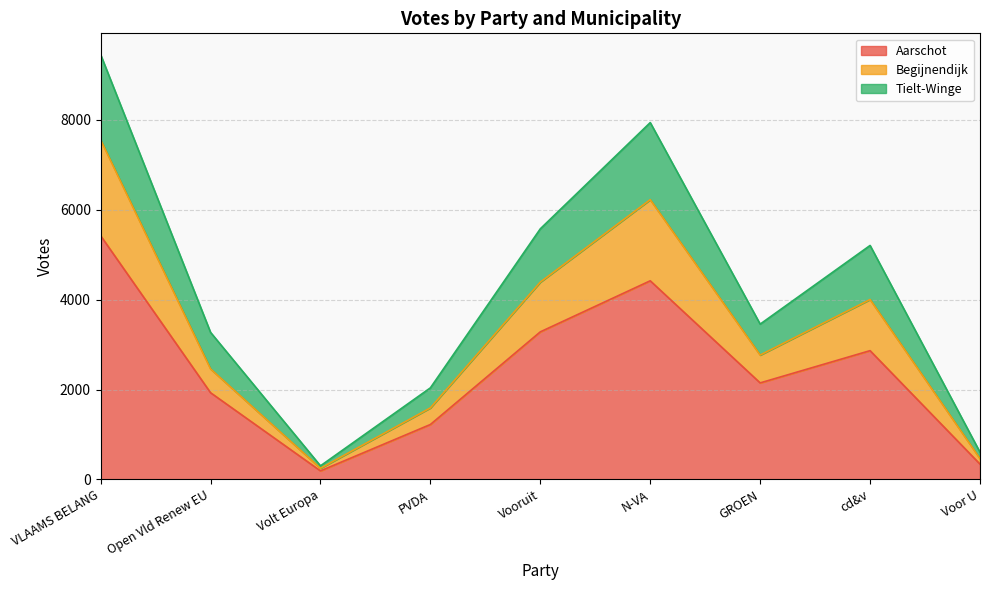

Which category has the highest value in the Aarschot series?

VLAAMS BELANG